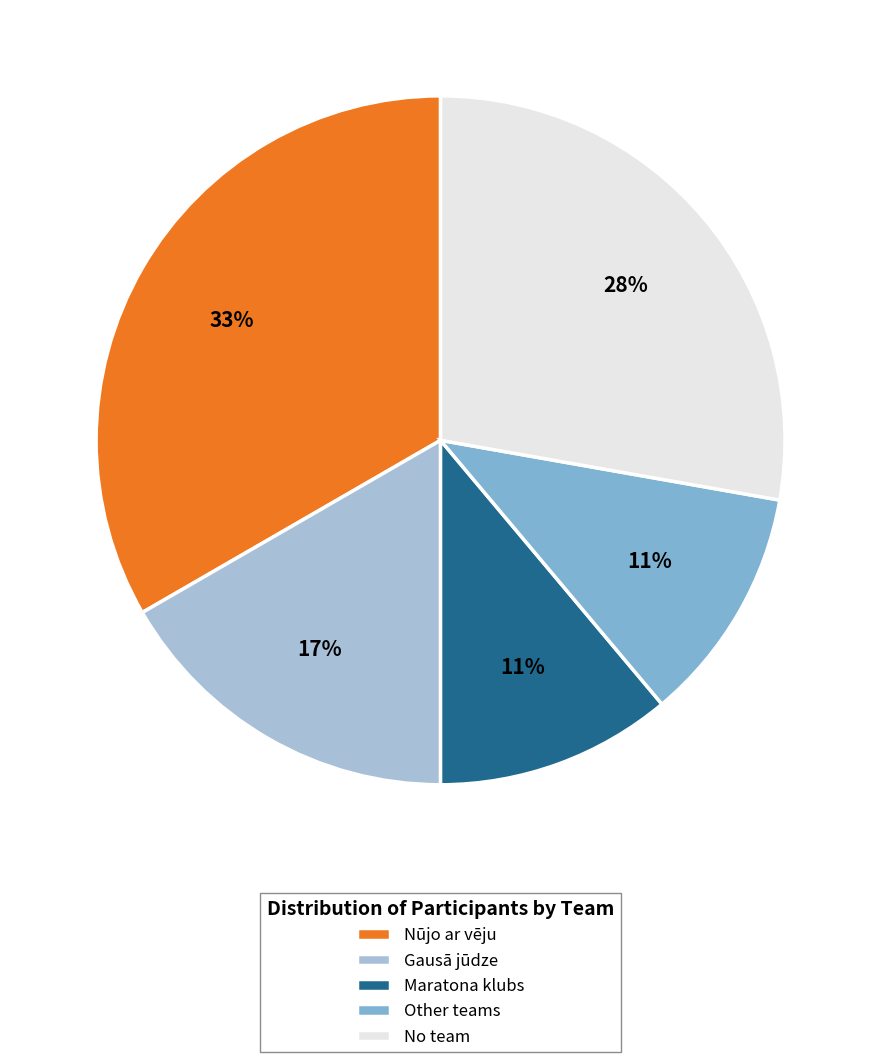

The Gausā jūdze slice represents 22% of the pie. True or false?

False